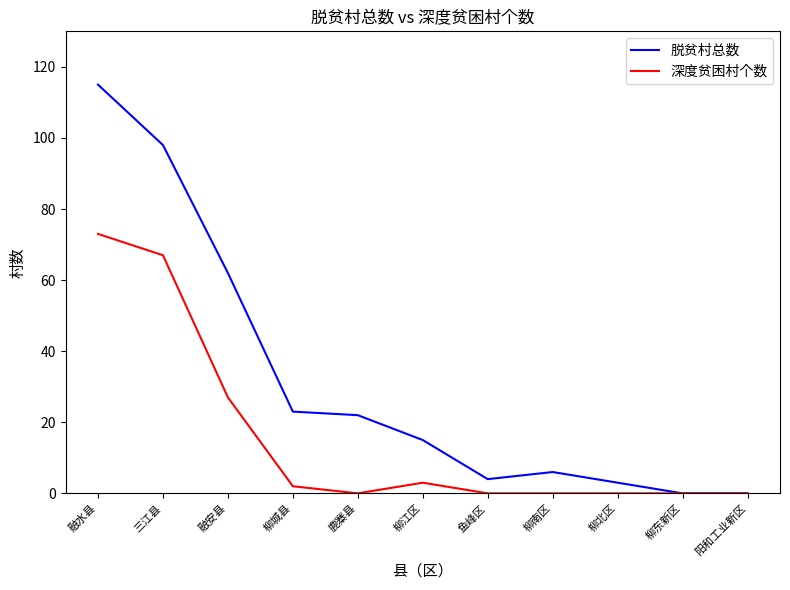

The 脱贫村总数 series shows 2 at 柳南区. True or false?

False